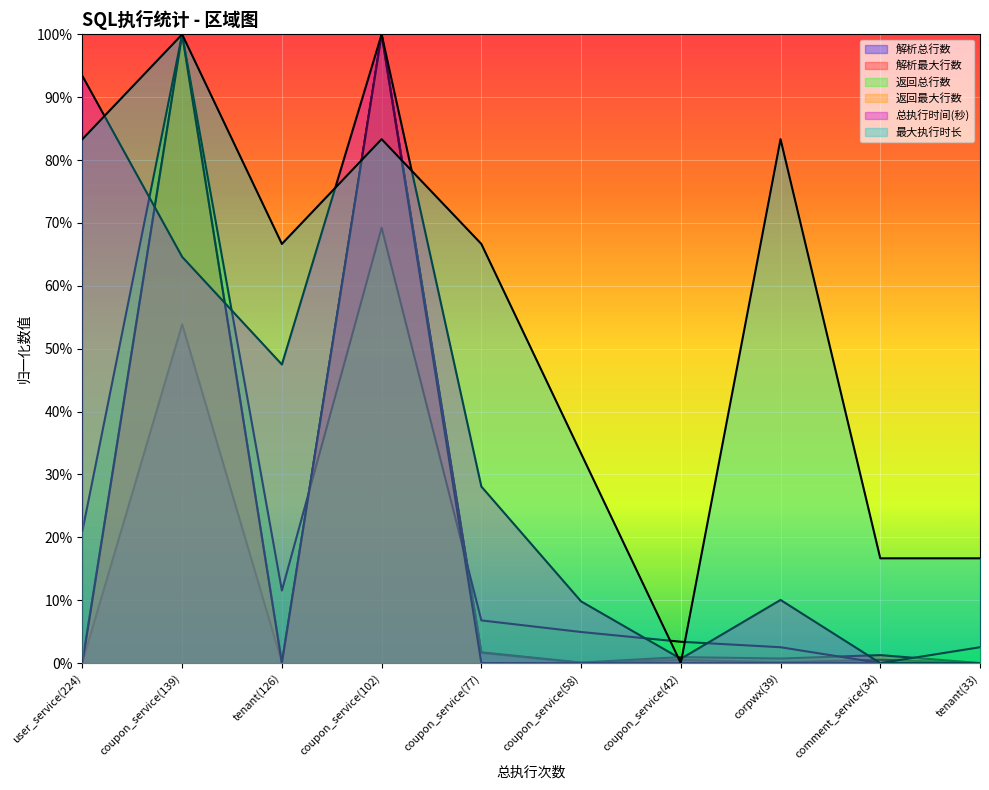

Which series ends up on top after the final intersection of 返回最大行数 and 返回总行数?

返回总行数